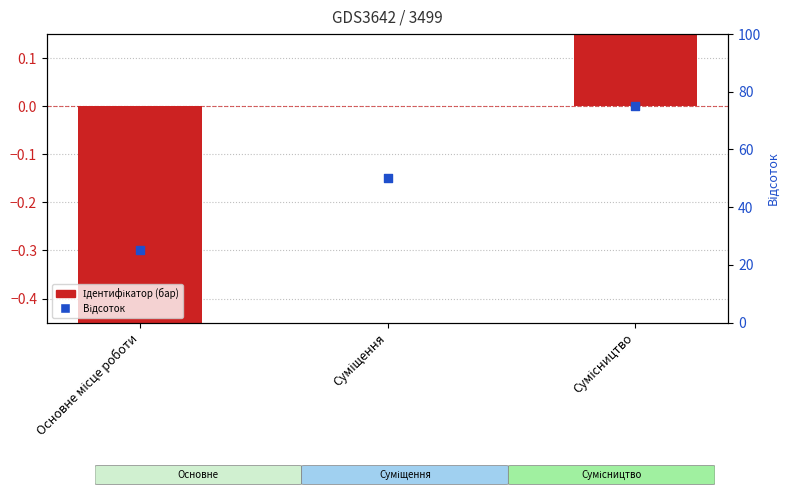

Is the value of Ідентифікатор at Основне місце роботи greater than the value of Відсоток at Суміщення?

No